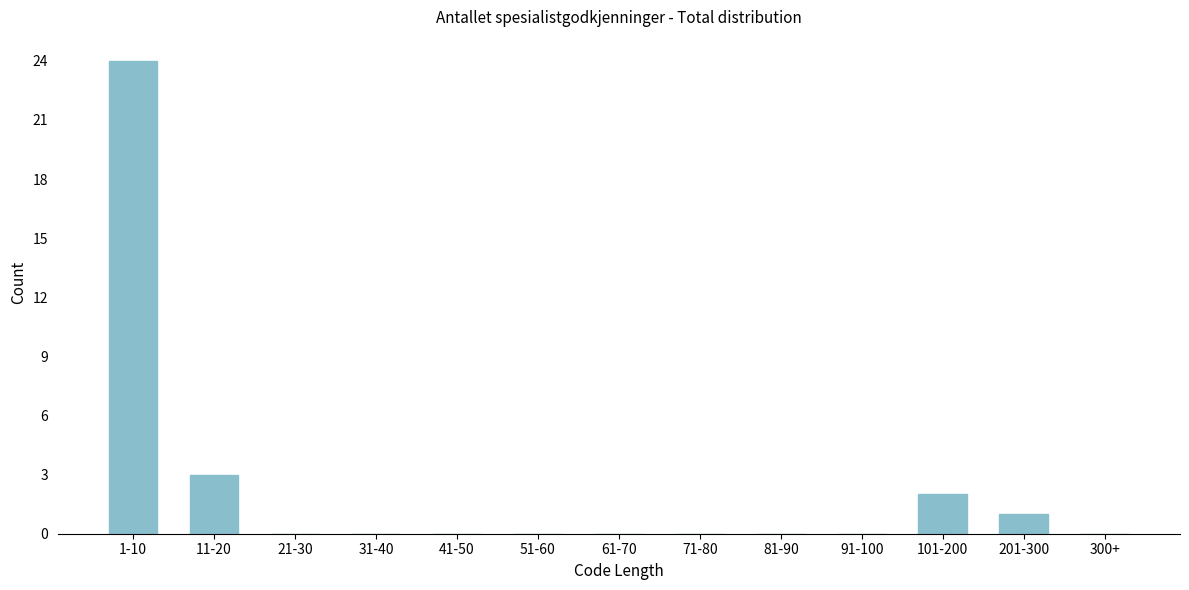

Reading left to right, extract all data points from this chart.

1-10=24	11-20=3	21-30=0	31-40=0	41-50=0	51-60=0	61-70=0	71-80=0	81-90=0	91-100=0	101-200=2	201-300=1	300+=0